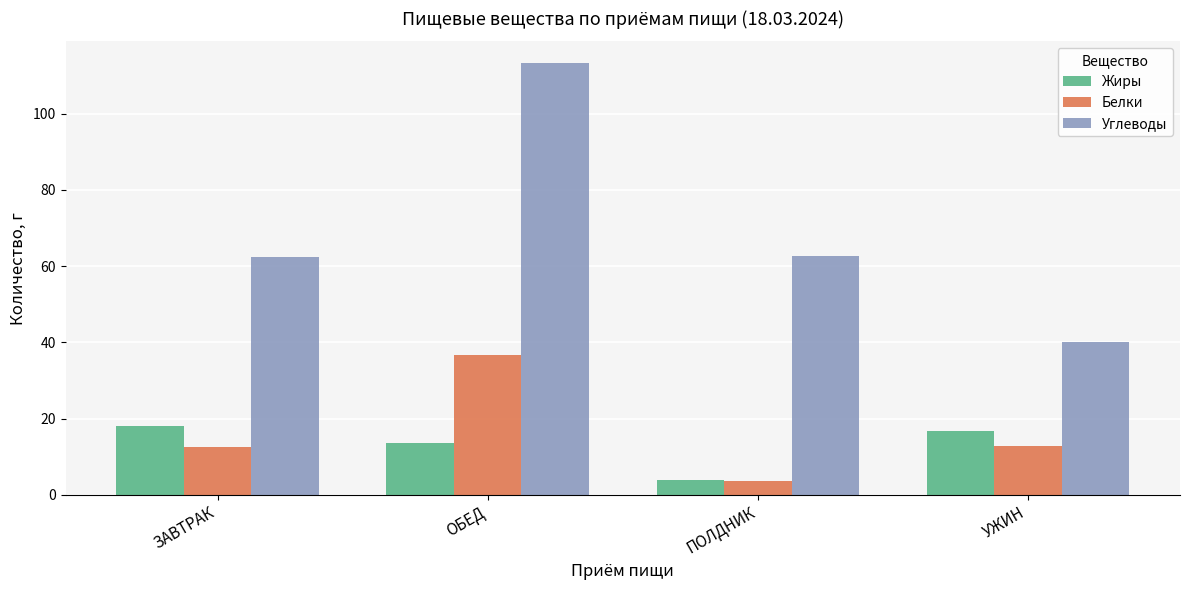

Which series has the largest total across all categories?

Углеводы